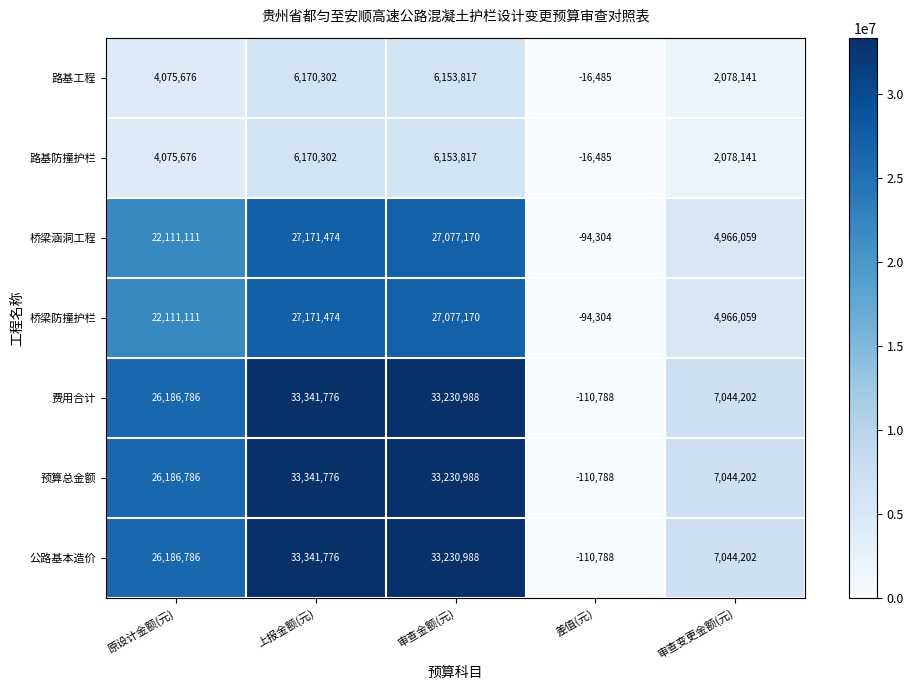

At how many categories does at least one series exceed 18090307?

3